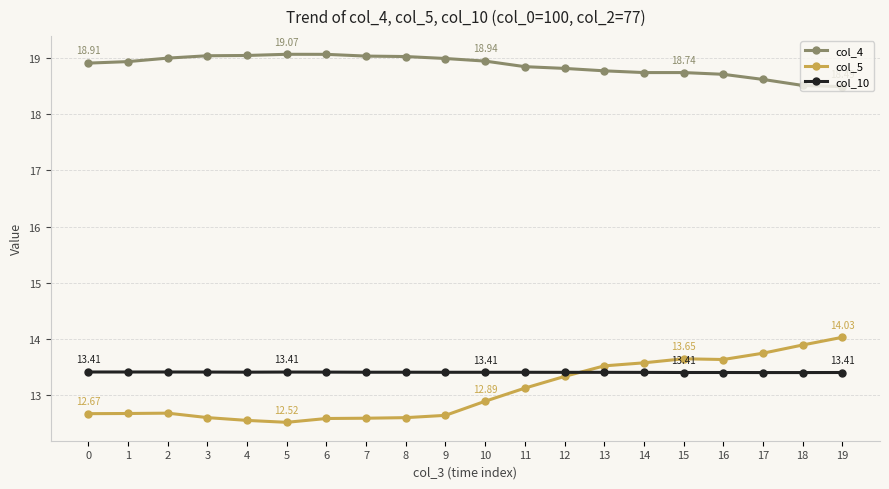

Which series ends up on top after the final intersection of col_10 and col_5?

col_5